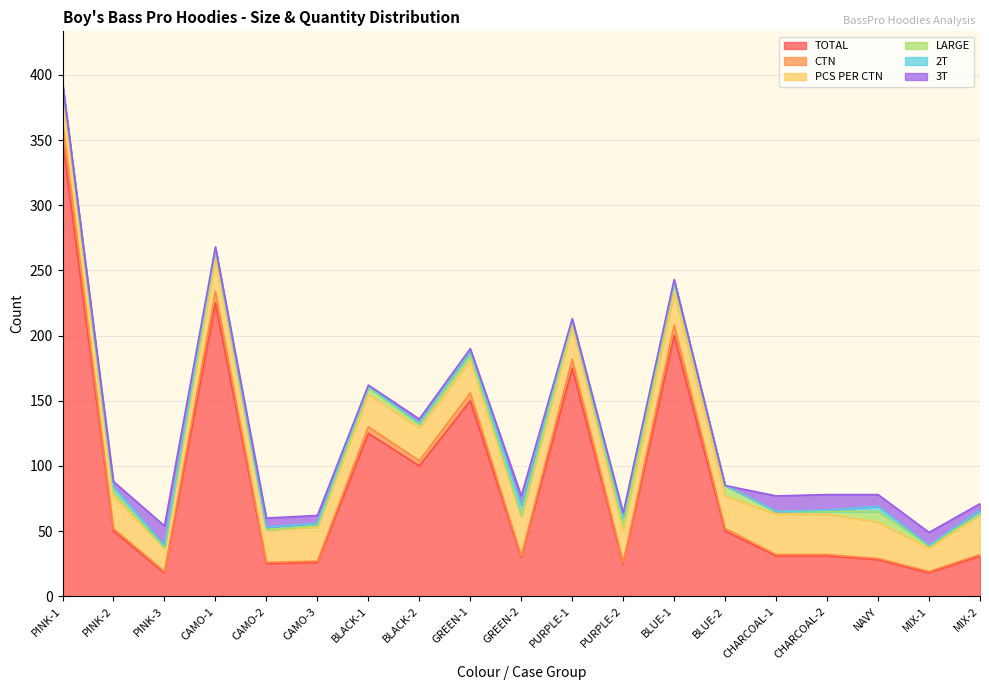

What is the greatest value displayed?

350